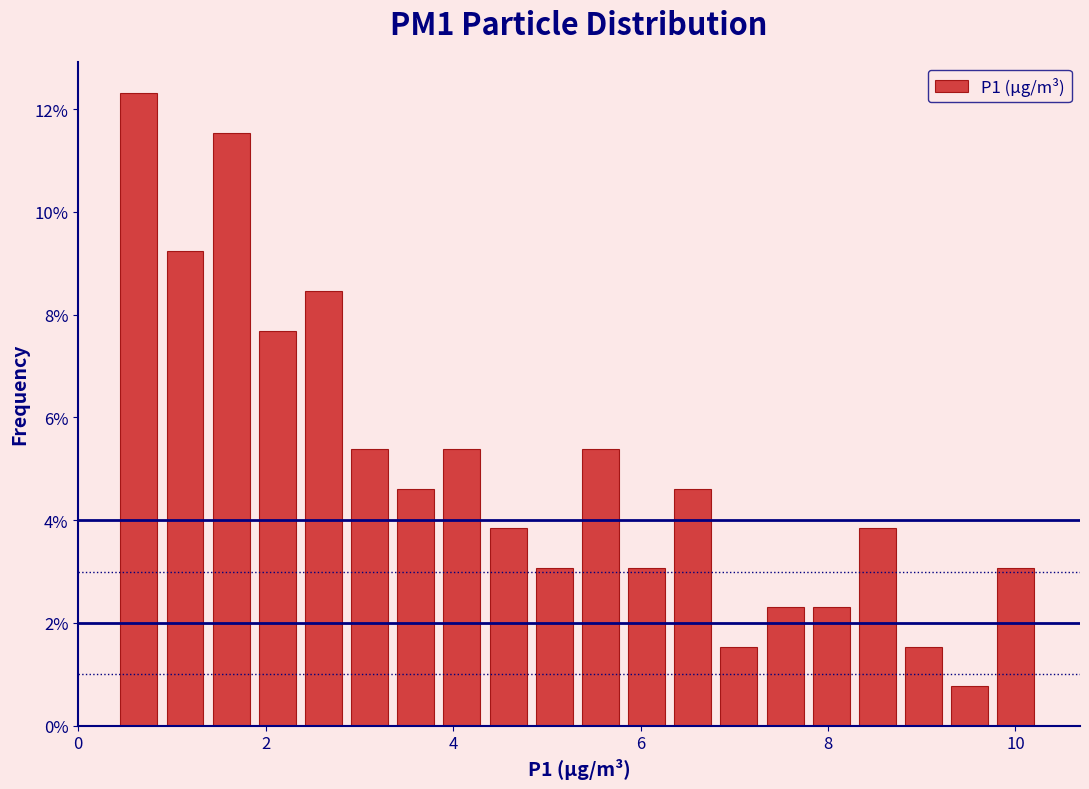

Read against the x-axis, roughly where is the centre of the tallest bar?

0.6